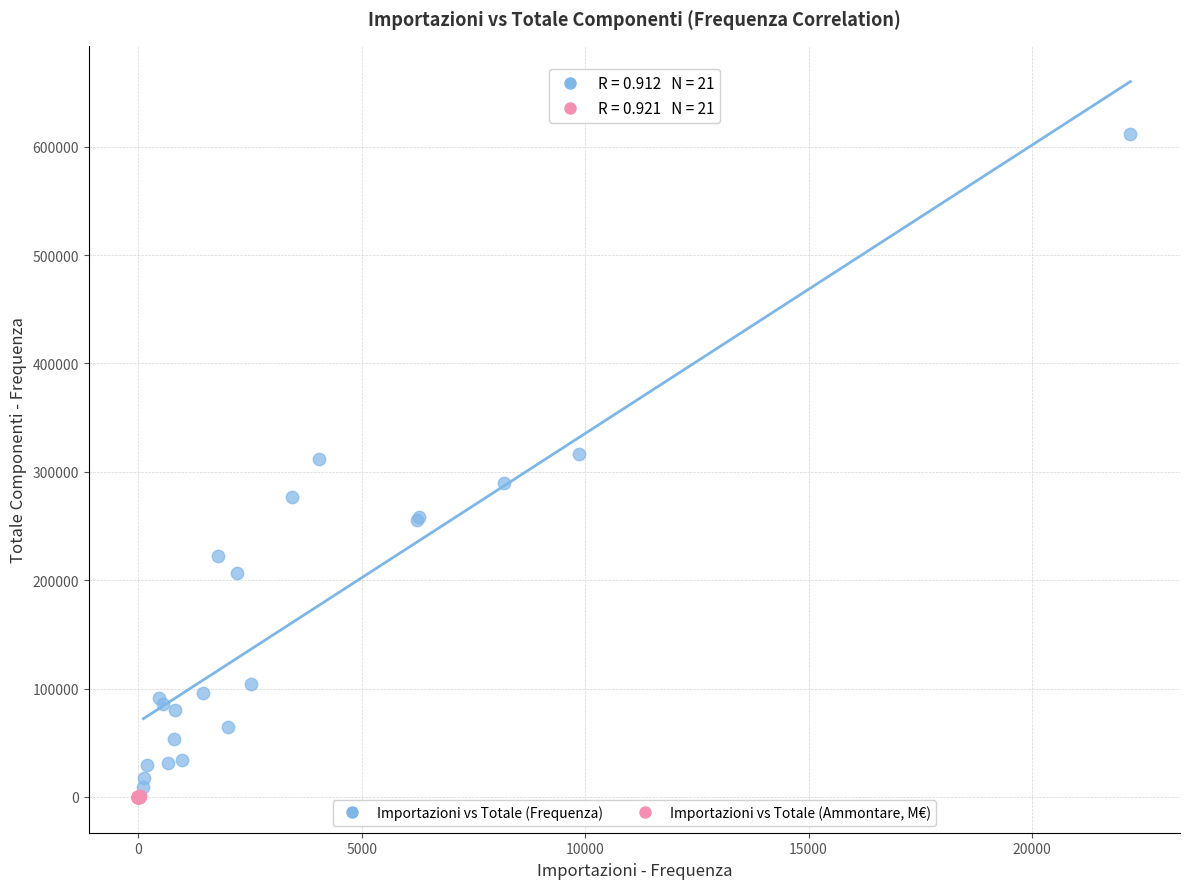

Which series contains the lowest Y value?

Importazioni vs Totale (Ammontare, M€)